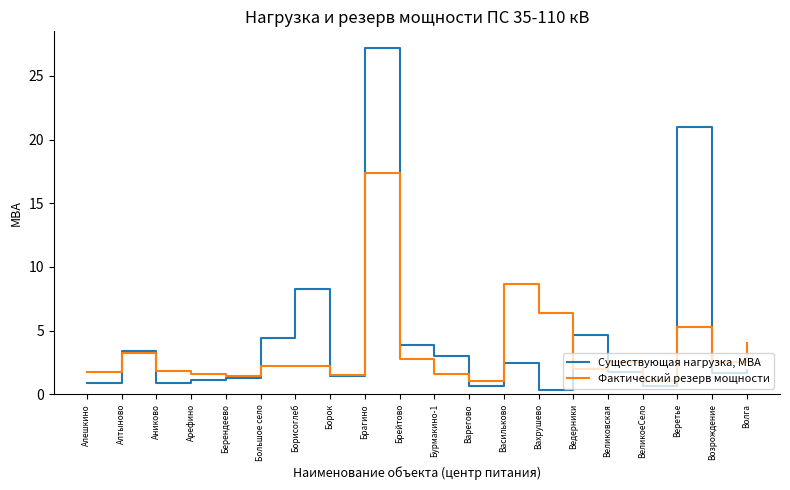

What is the total value across all series at Волга?

5.9